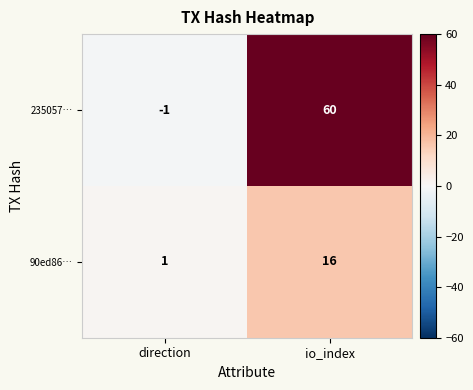

Which series changed the most between direction and io_index?

235057…